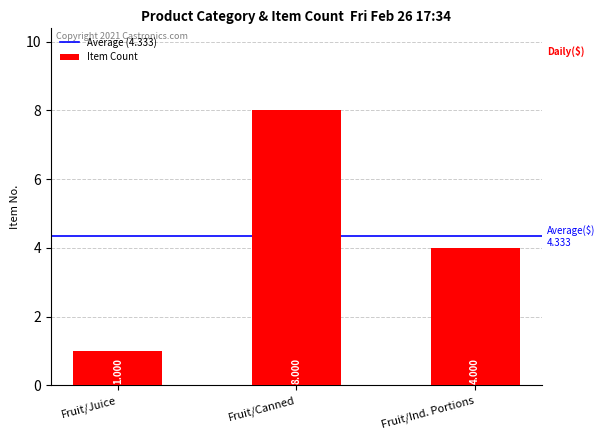

The chart shows a value of 0 at Fruit/Juice. True or false?

False